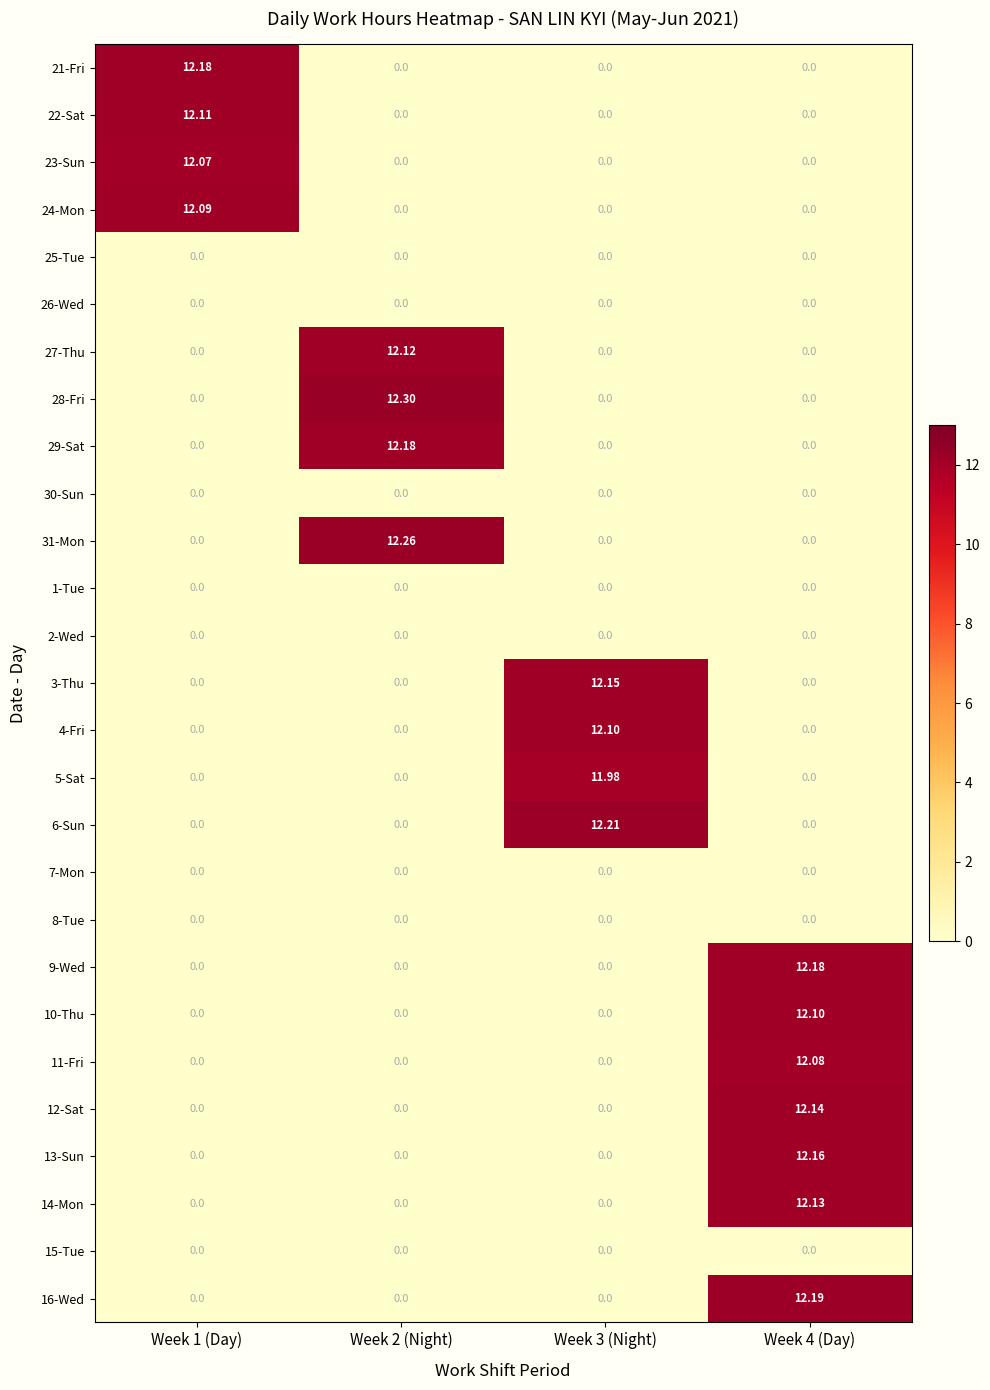

Is the value of 12-Sat at Week 4 (Day) greater than the value of 5-Sat at Week 2 (Night)?

Yes